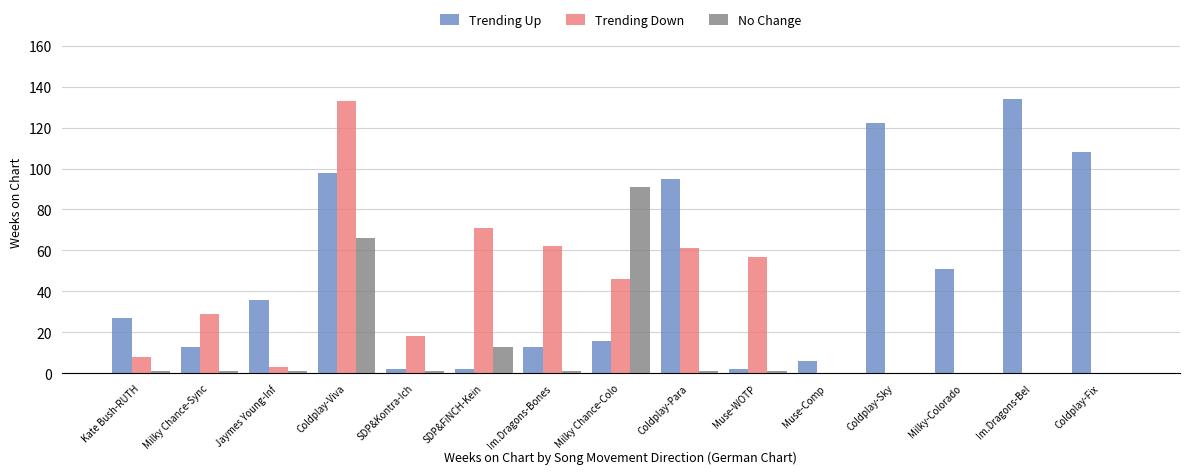

At which category is the sum across all series the highest?

Coldplay-Viva